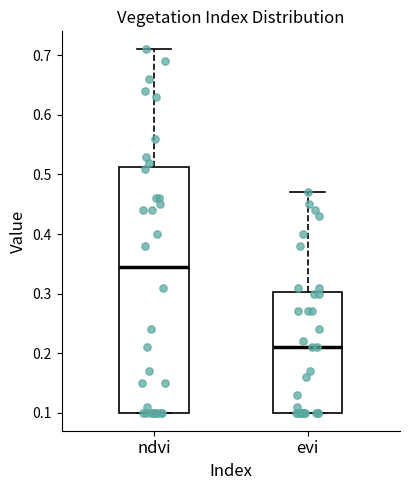

Reading left to right, read every box against the y-axis: the position of its median line, the range the box covers, and the ends of its whiskers. The values are not printed on the chart, so give them approximately, as read against the axis.

ndvi: median 0.35, box 0.10 to 0.51, whiskers 0.10 to 0.71
evi: median 0.21, box 0.10 to 0.30, whiskers 0.10 to 0.47